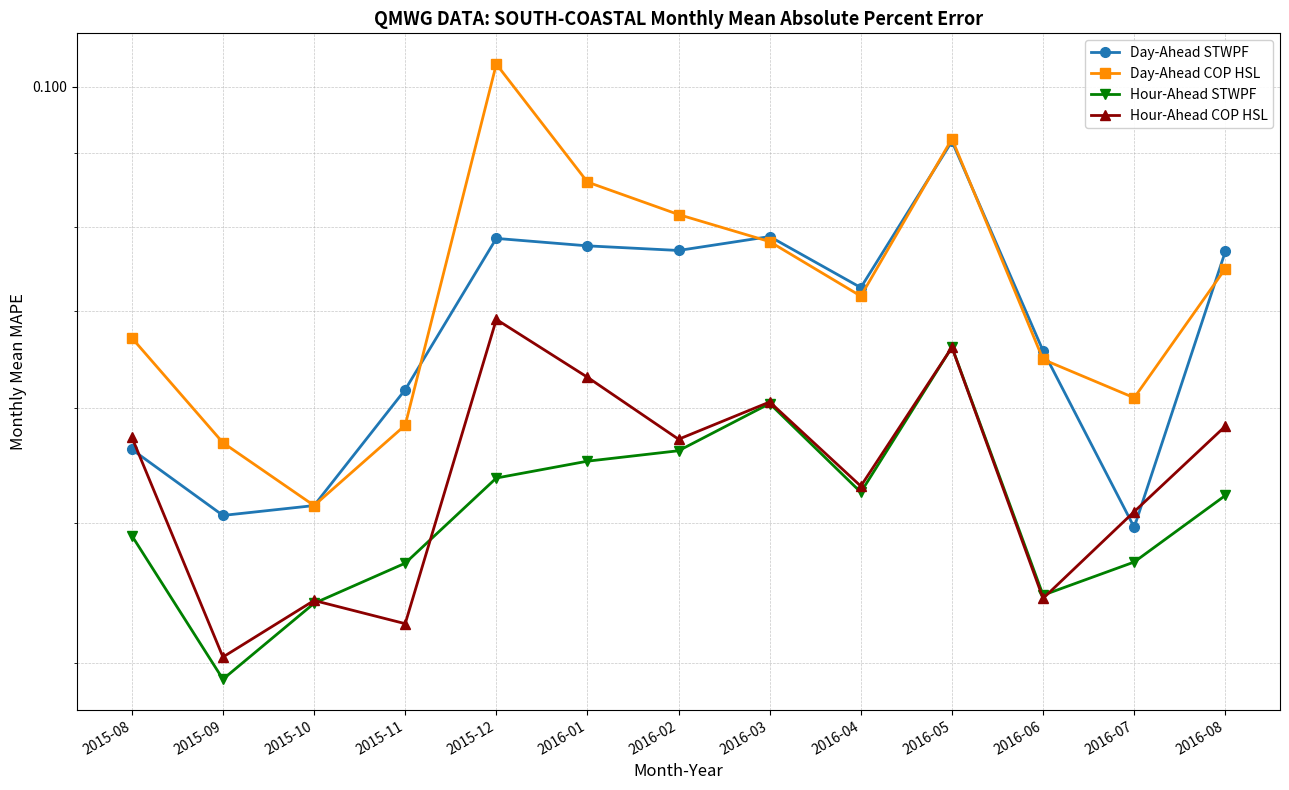

How many lines are shown in the chart?

4